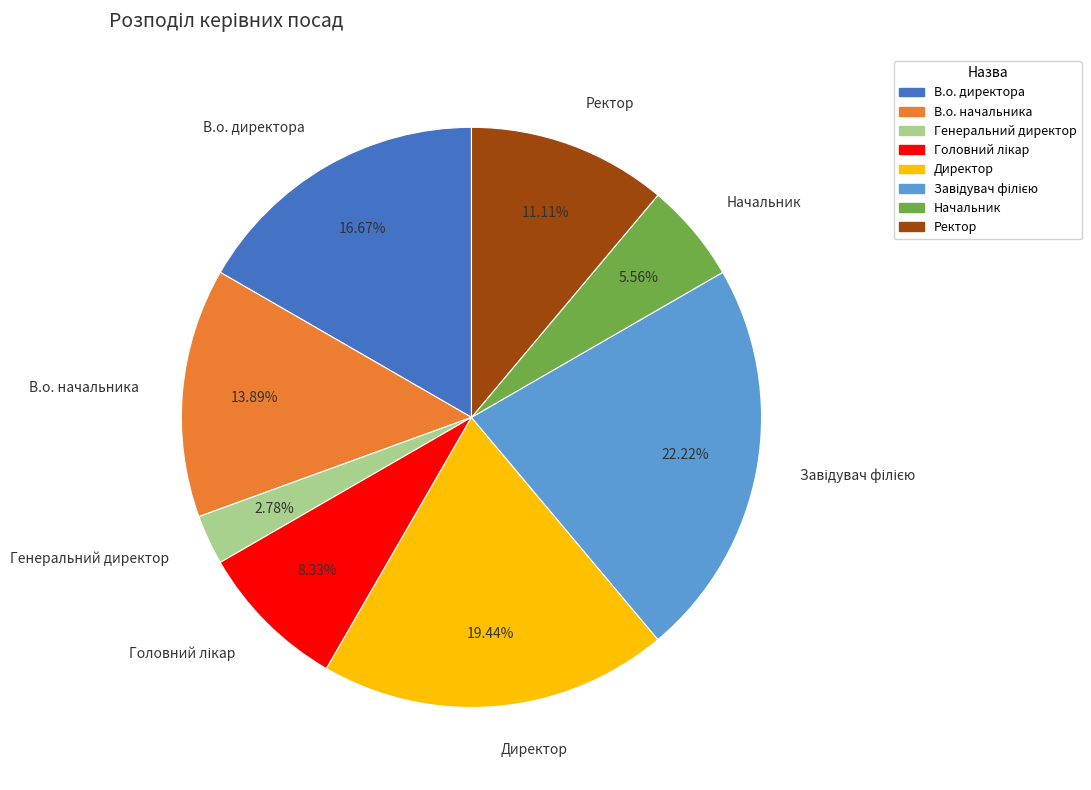

To the nearest percent, what is the average slice percentage?

12%